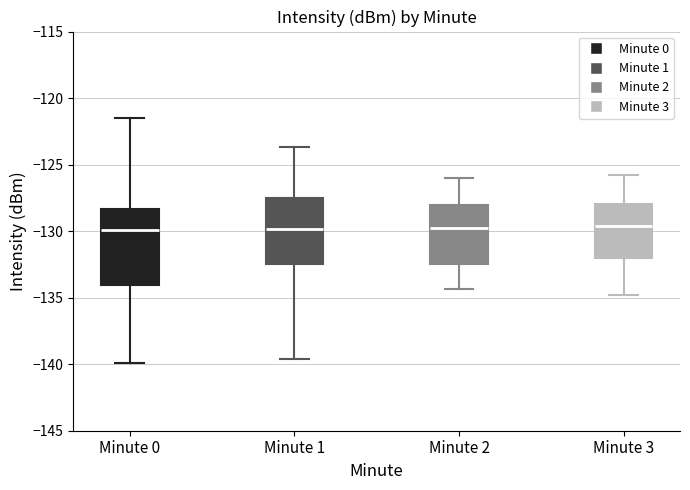

Reading left to right, read every box against the y-axis: the position of its median line, the range the box covers, and the ends of its whiskers. The values are not printed on the chart, so give them approximately, as read against the axis.

Minute 0: median -130.0, box -134.0 to -128.5, whiskers -140.0 to -121.5
Minute 1: median -130.0, box -132.5 to -127.5, whiskers -139.5 to -123.5
Minute 2: median -130.0, box -132.5 to -128.0, whiskers -134.5 to -126.0
Minute 3: median -129.5, box -132.0 to -128.0, whiskers -135.0 to -126.0